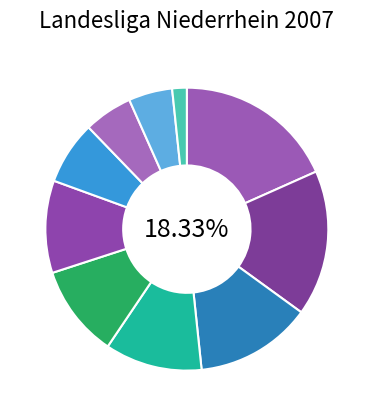

What portion of the pie excludes Bockumer Bulldogs II?

89.4%